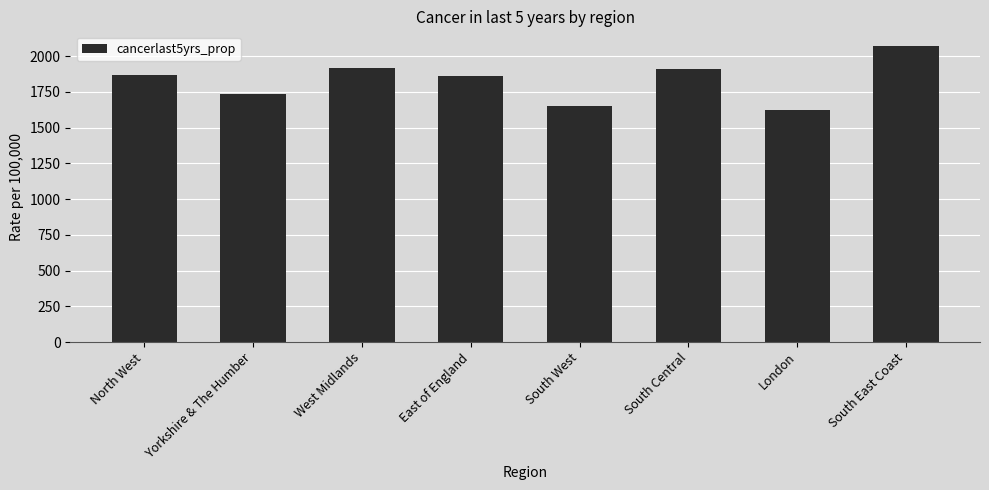

True or false: the data shows 975.8 at South West.

False